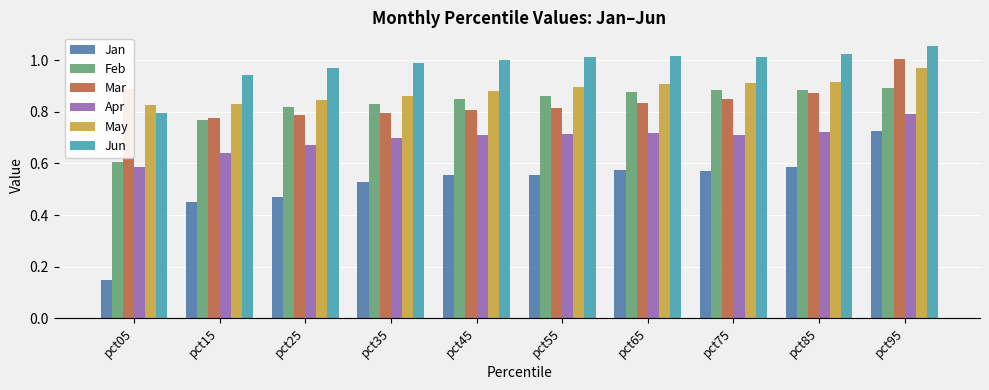

Which series changed the most between pct25 and pct65?

Jan